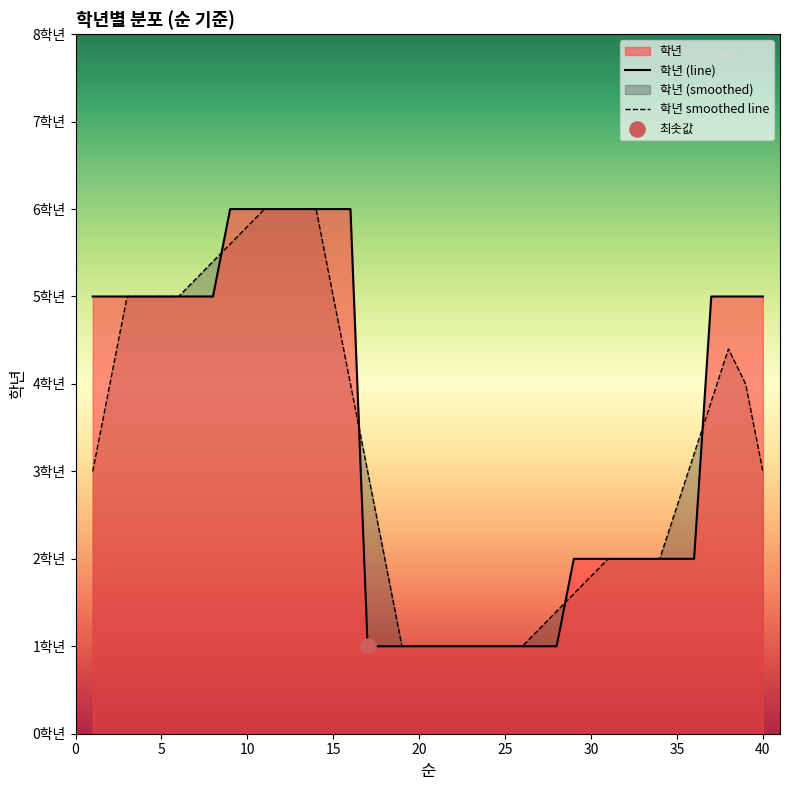

Approximately how many times larger is the value at 10 compared to 3?

1.2